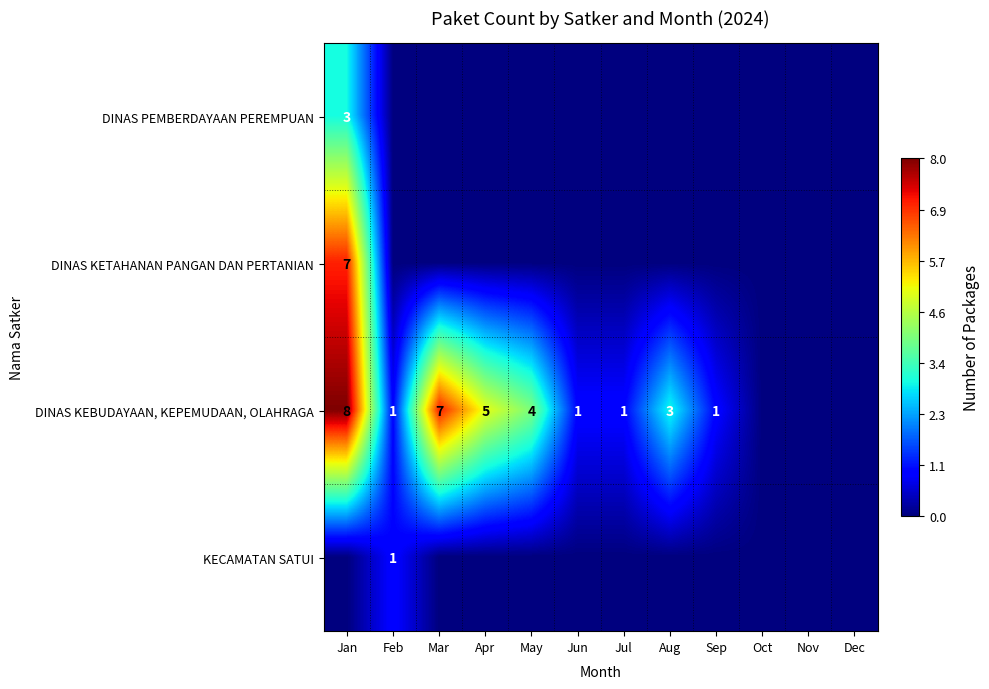

Is it true that DINAS KEBUDAYAAN, KEPEMUDAAN, OLAHRAGA equals 4 at Mar?

False